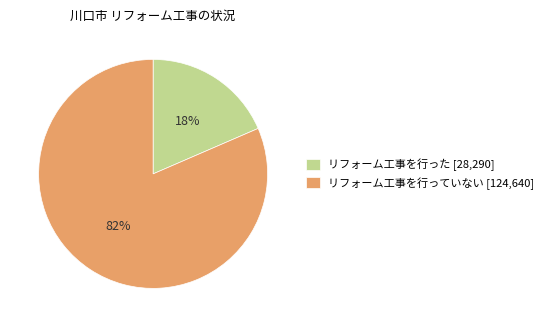

What is the majority slice?

リフォーム工事を行っていない